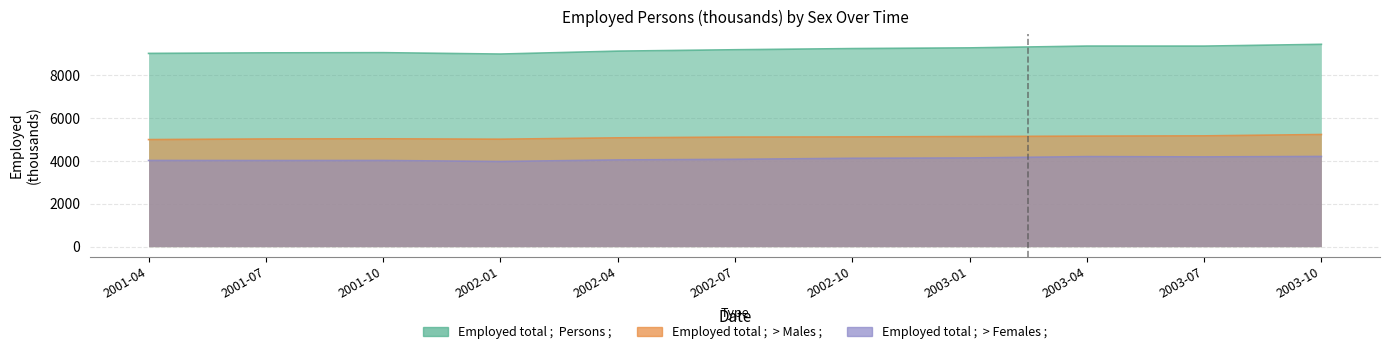

True or false: Employed total ;  > Females ; has more than 1 points higher than both neighbors.

True